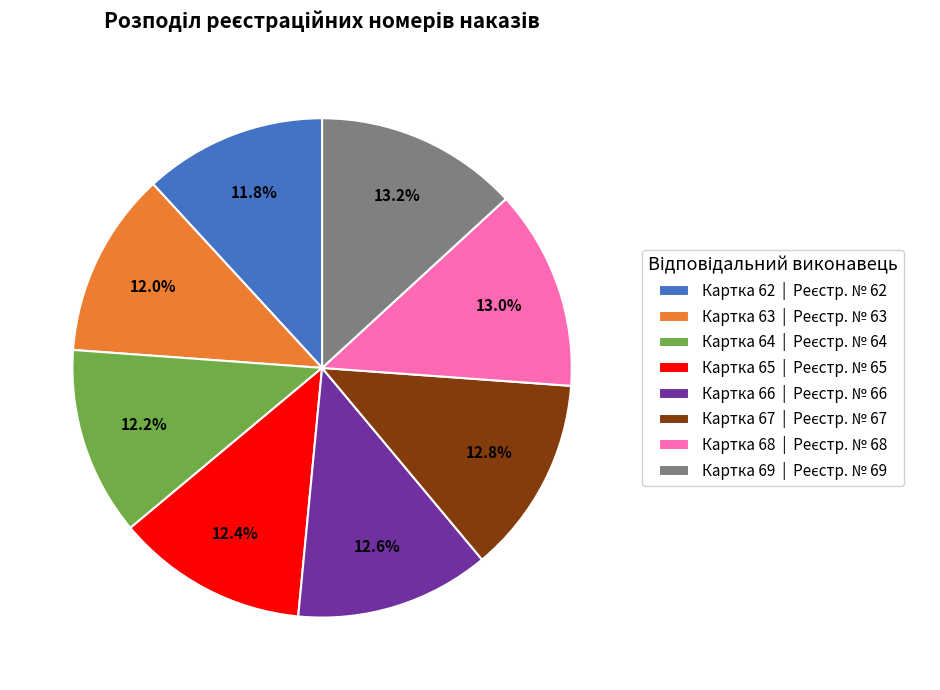

How many segments does this pie chart have?

8